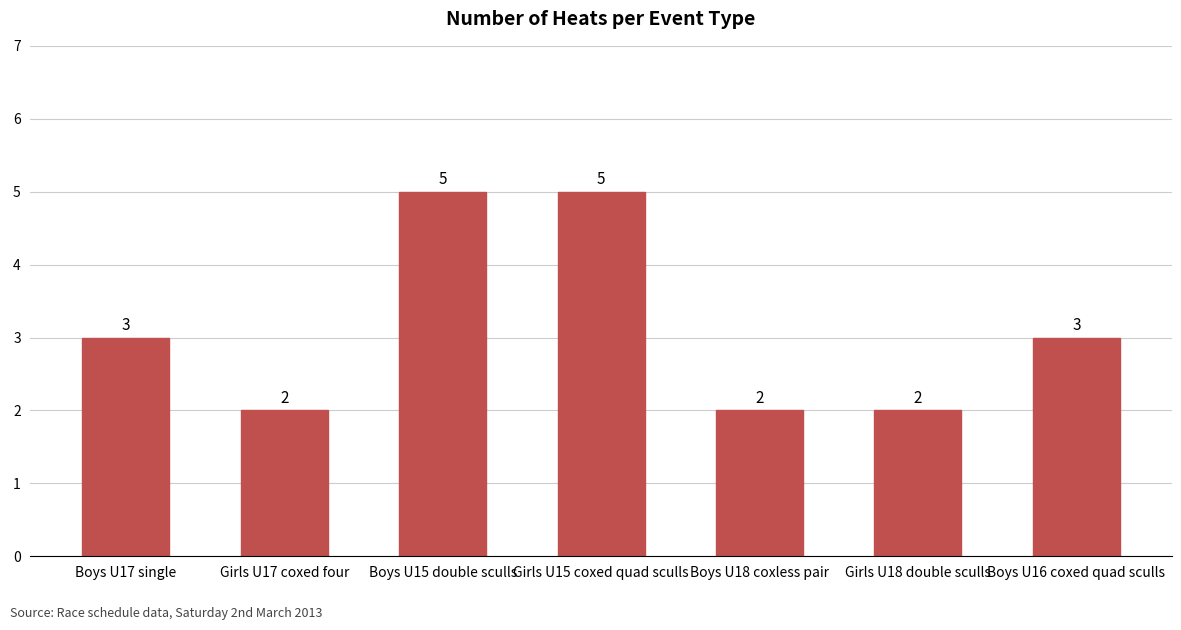

What is the maximum value shown in the chart?

5